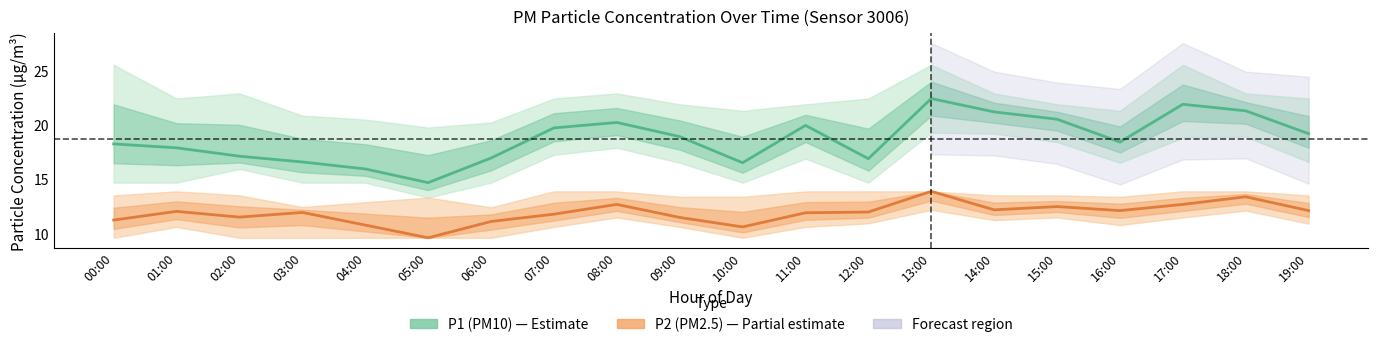

What is the total value across all series at 15:00?

33.0